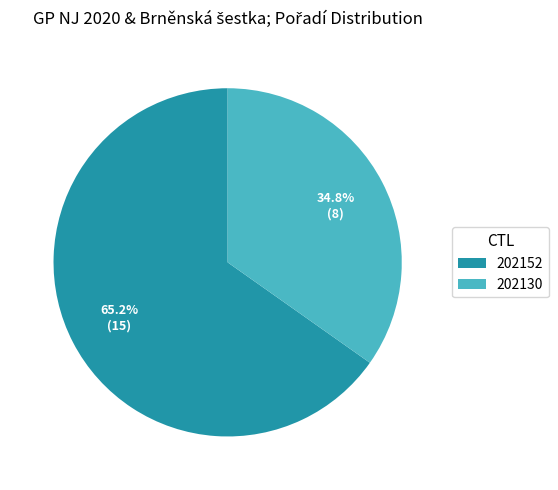

How many segments does this pie chart have?

2